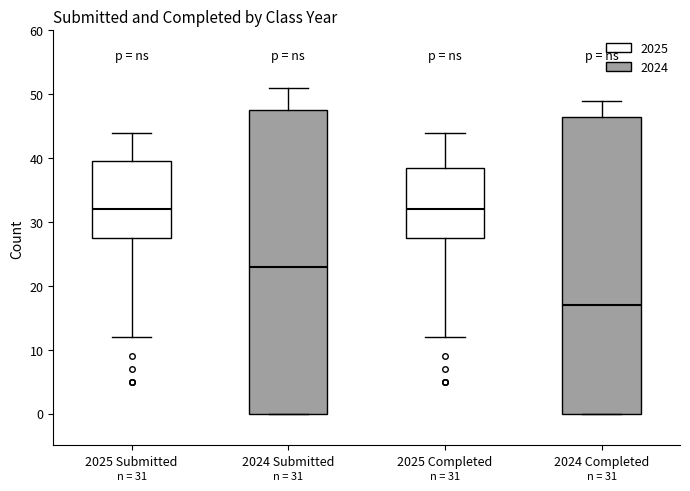

Comparing the boxes themselves (not the whiskers), which one is the tallest?

2024 Submitted